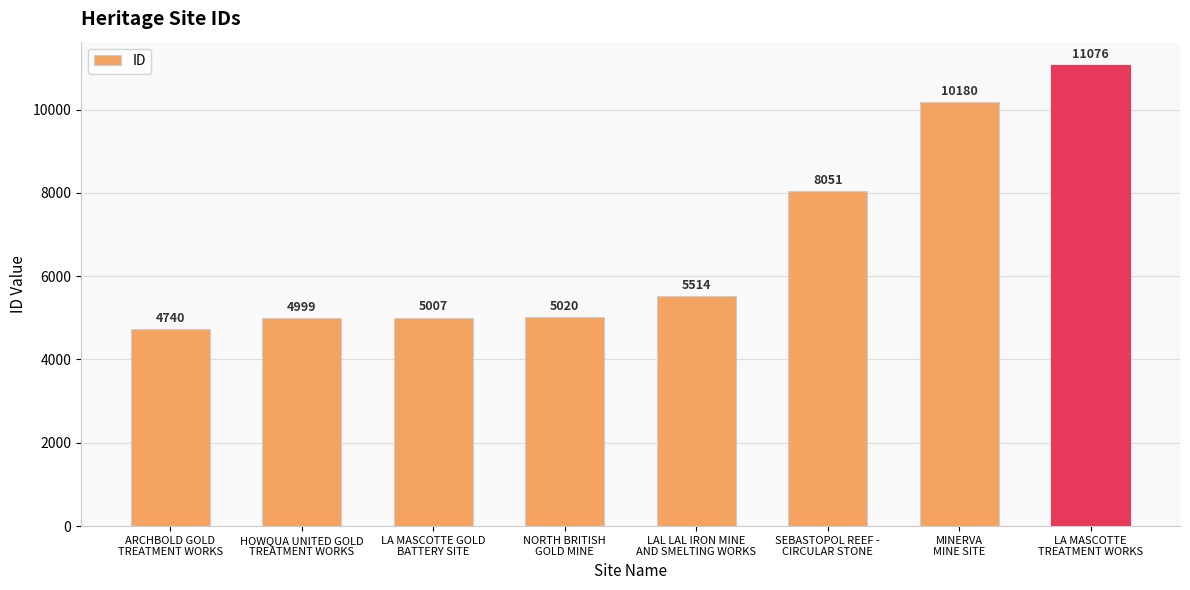

Are the bars grouped side by side (vs. stacked)?

No